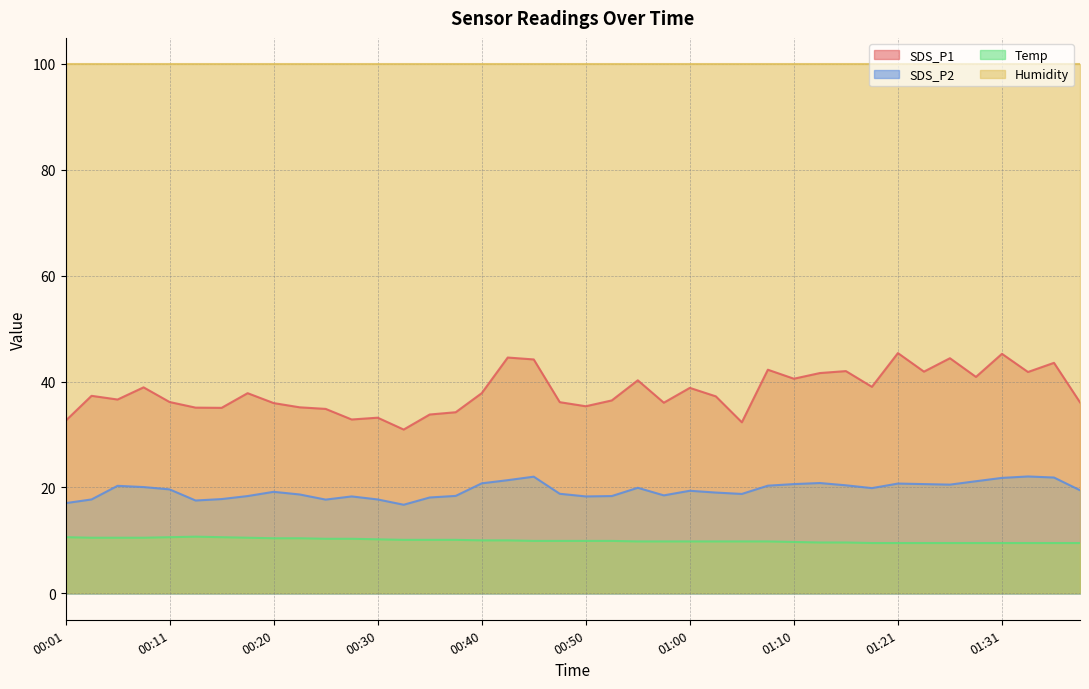

What is the sum of the Temp values at 00:42 and 00:03?

20.5